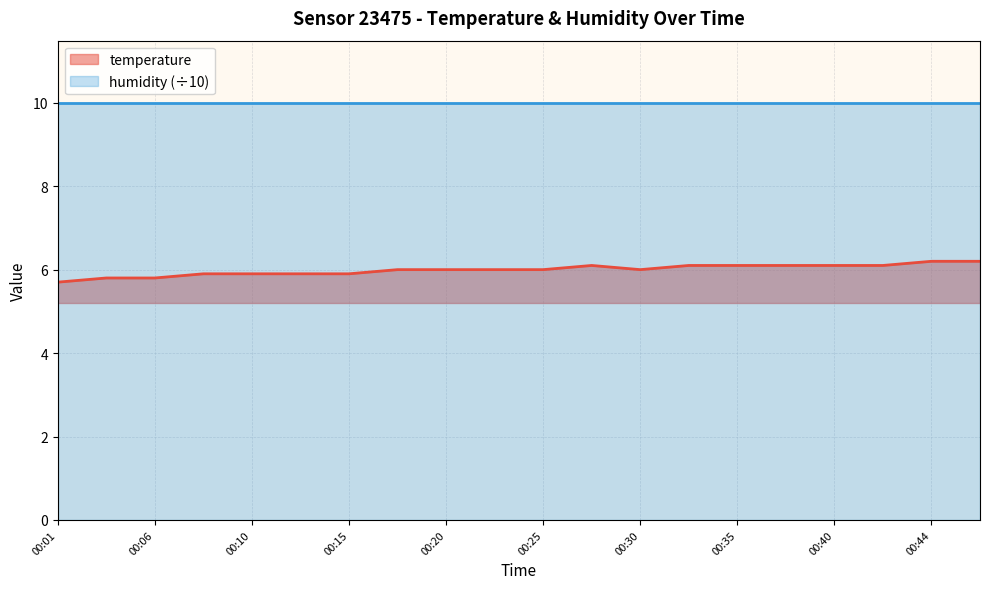

List the labels in order of value, smallest first.

00:01, 00:03, 00:06, 00:08, 00:10, 00:13, 00:15, 00:18, 00:20, 00:23, 00:25, 00:30, 00:27, 00:32, 00:35, 00:37, 00:40, 00:42, 00:44, 00:47